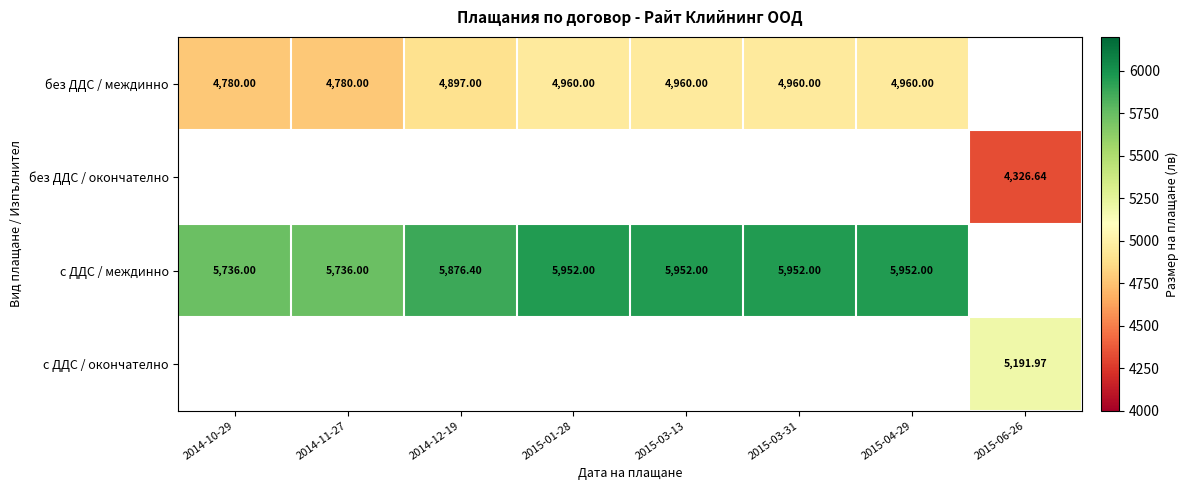

True or false: без ДДС / междинно has a value of 1014.9 at 2014-10-29.

False